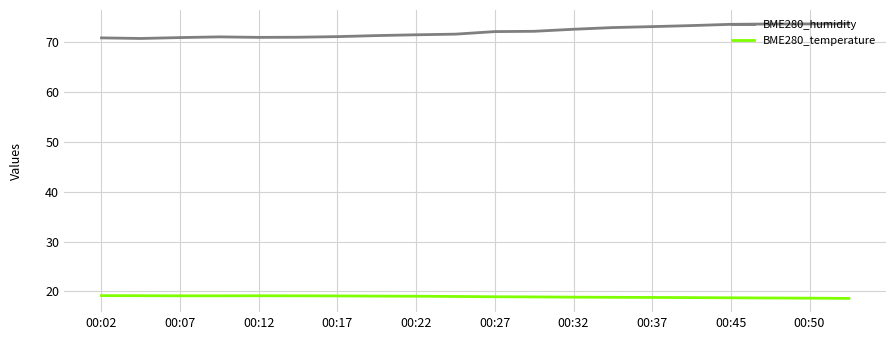

What is the sum of all BME280_humidity values?

1443.1